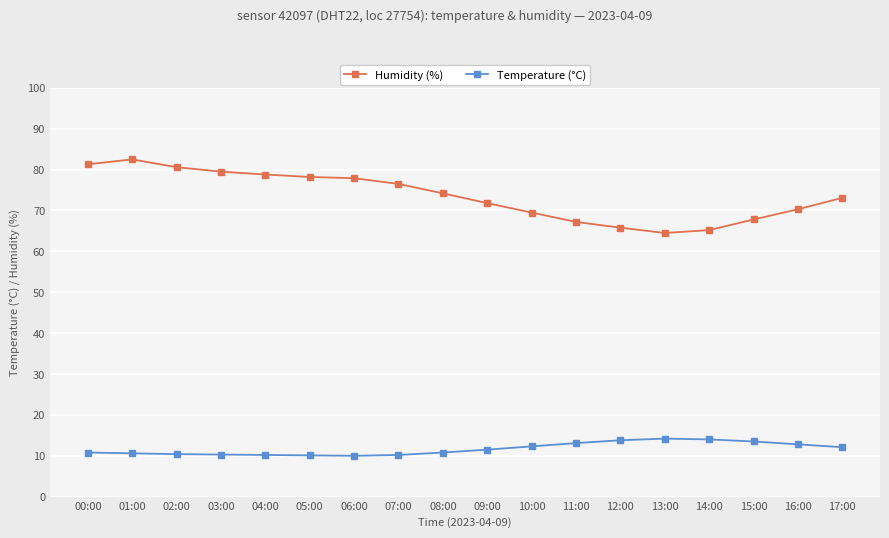

What are all the series names shown in the legend?

Humidity (%), Temperature (°C)